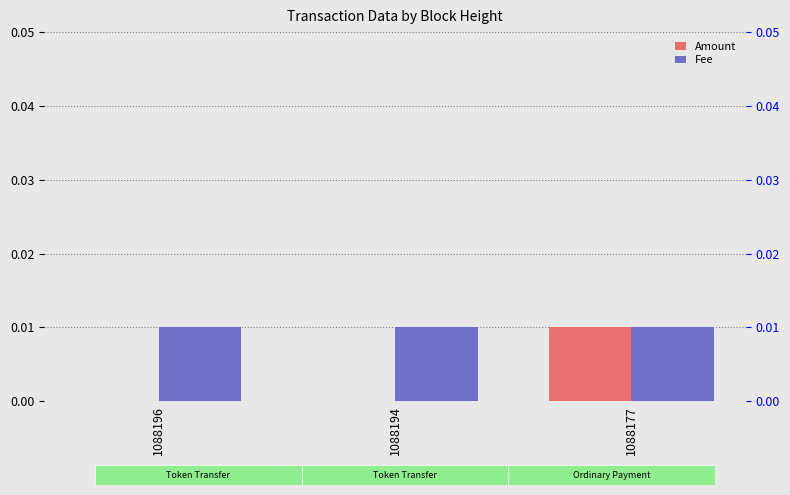

The Amount series shows 0.0 at 1088194. True or false?

True